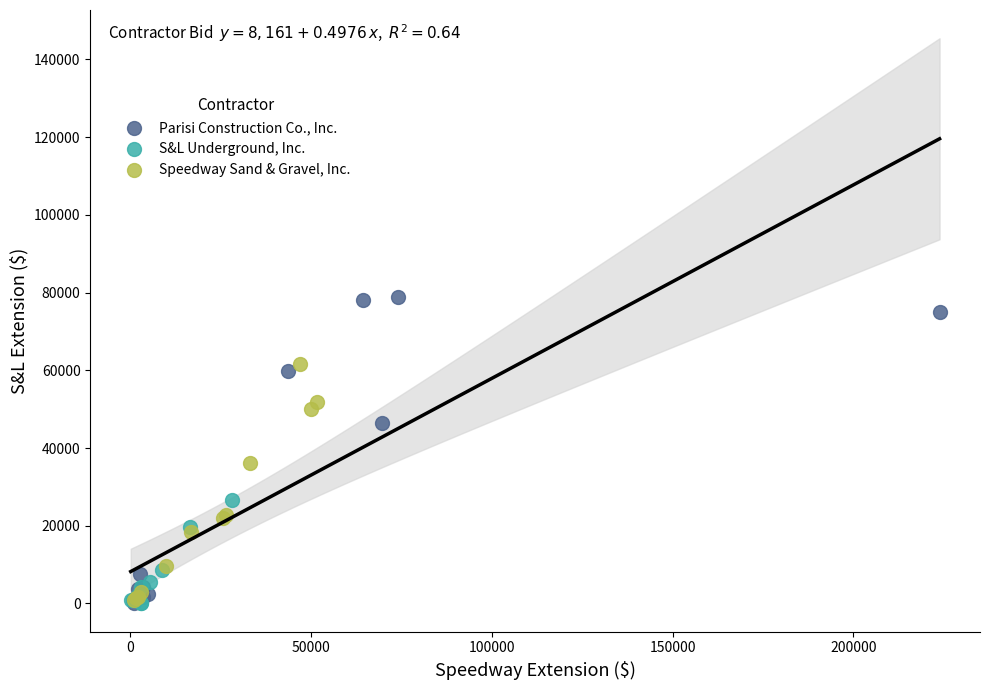

Which series has the largest Y range (max minus min)?

Parisi Construction Co., Inc.